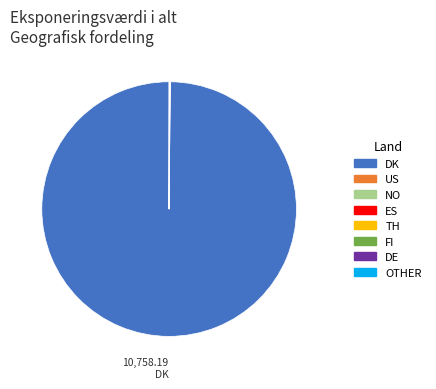

Which slice is the largest?

DK